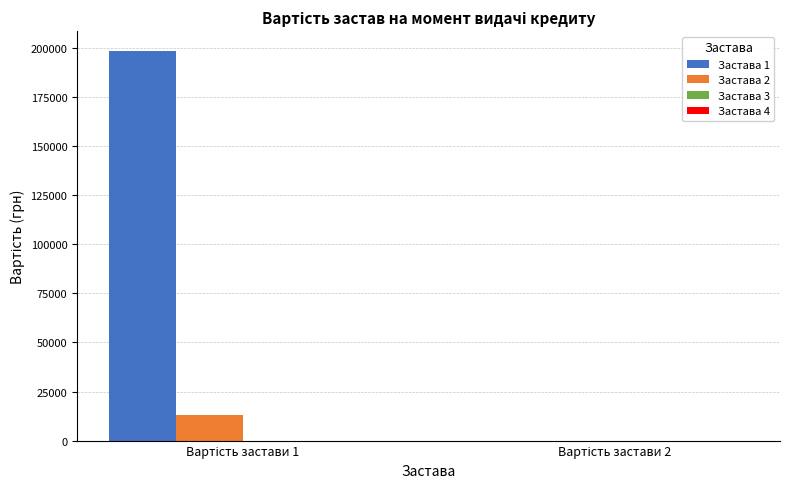

Which series has the largest total across all categories?

Застава 1